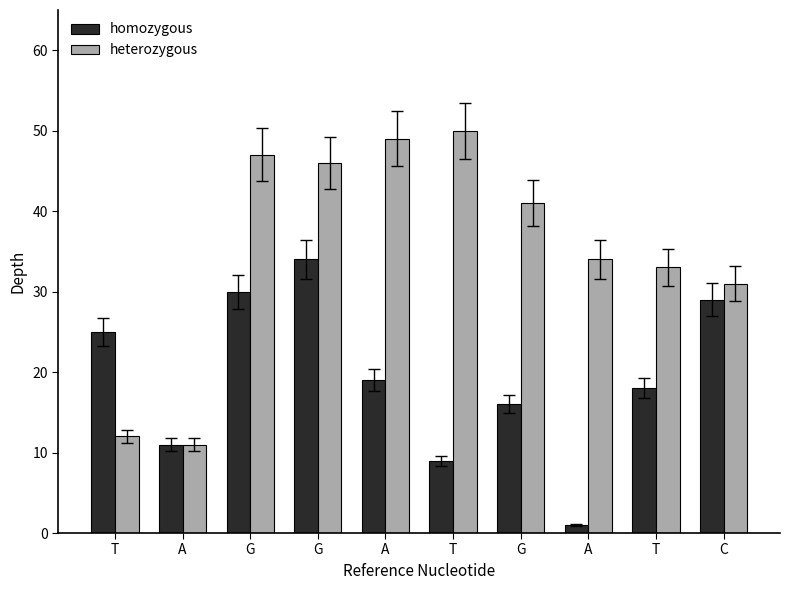

How many bars are there in total?

20